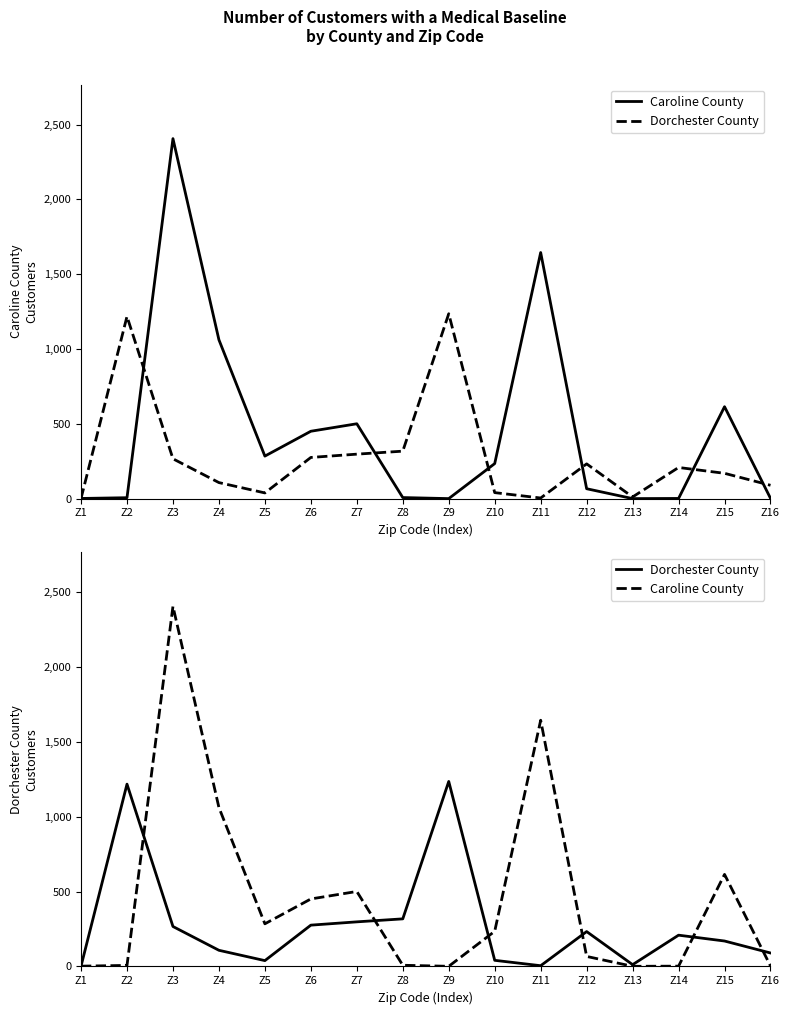

True or false: Dorchester County has a value of 209 at Z14.

True